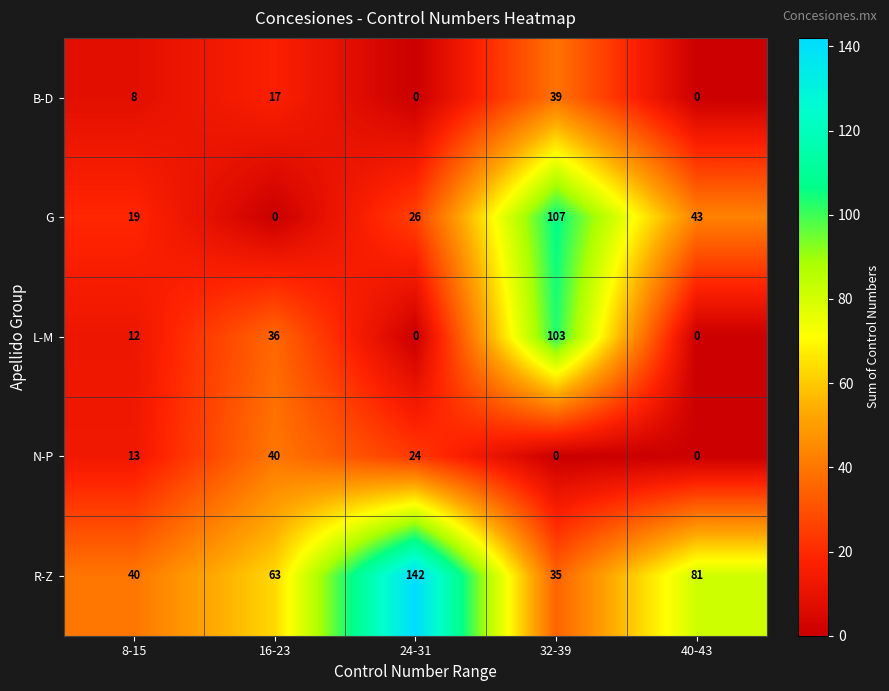

Reading right to left, list all the values displayed in this chart.

B-D: 40-43=0	32-39=39	24-31=0	16-23=17	8-15=8
G: 40-43=43	32-39=107	24-31=26	16-23=0	8-15=19
L-M: 40-43=0	32-39=103	24-31=0	16-23=36	8-15=12
N-P: 40-43=0	32-39=0	24-31=24	16-23=40	8-15=13
R-Z: 40-43=81	32-39=35	24-31=142	16-23=63	8-15=40